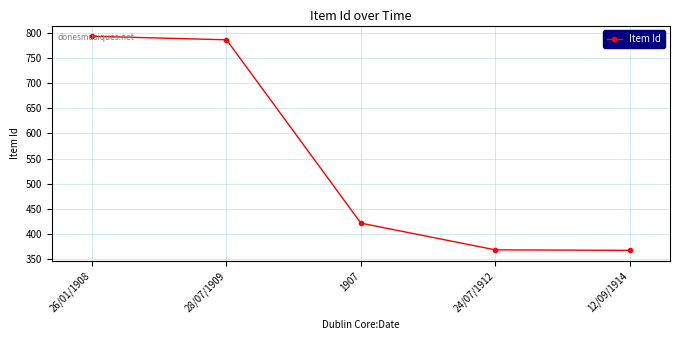

What is the smallest value displayed?

368